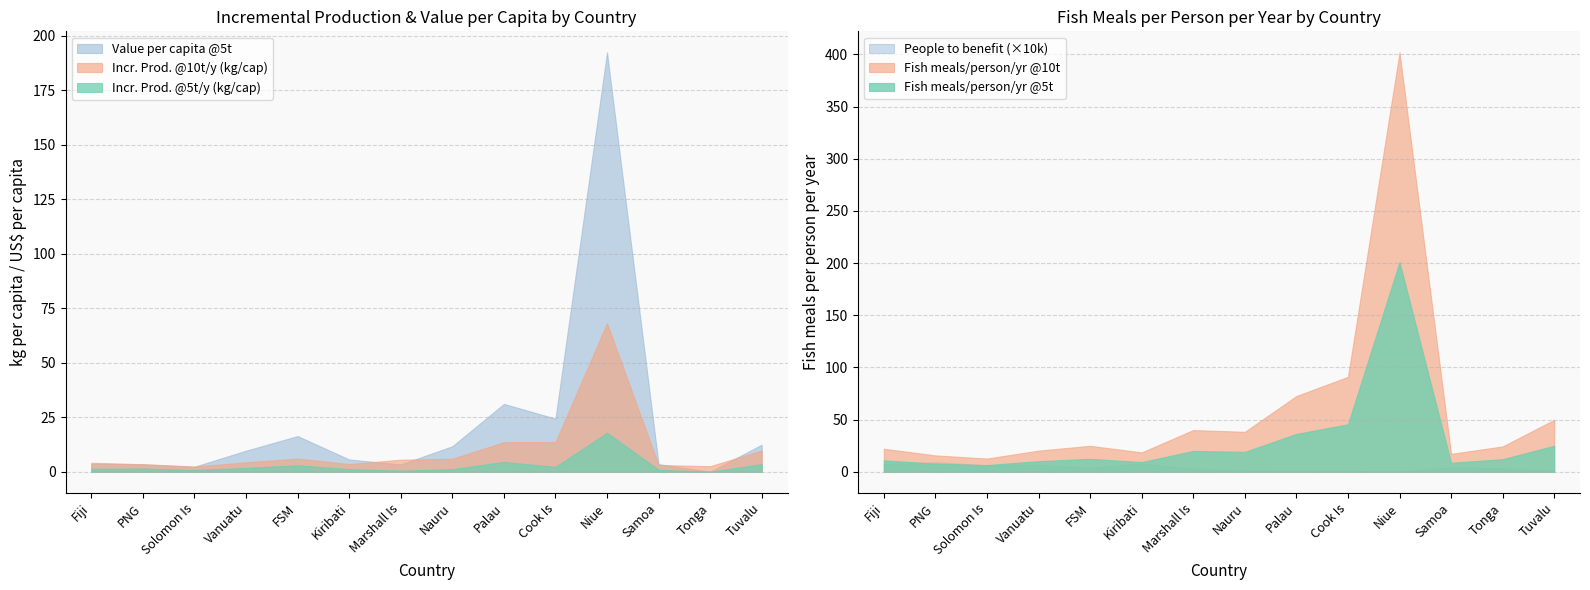

Reading left to right, what are all the values shown in this chart?

No. of people expected to benefit: Fiji=72483.0	PNG=91834.0	Solomon Is=62752.0	Vanuatu=66850.0	FSM=38588.0	Kiribati=81778.0	Marshall Is=26993.0	Nauru=12539.0	Palau=8815.0	Cook Is=8792.0	Niue=1393.0	Samoa=41874.0	Tonga=32950.0	Tuvalu=11250.0
Incremental Production @5t/y: Fiji=1.4	PNG=1.5	Solomon Is=0.8	Vanuatu=1.8	FSM=3.0	Kiribati=1.2	Marshall Is=0.6	Nauru=1.2	Palau=4.5	Cook Is=2.3	Niue=17.9	Samoa=1.0	Tonga=-0.5	Tuvalu=3.6
Incremental Production @10t/y: Fiji=4.1	PNG=3.5	Solomon Is=2.4	Vanuatu=4.3	FSM=6.1	Kiribati=3.5	Marshall Is=5.6	Nauru=6.0	Palau=13.6	Cook Is=13.6	Niue=68.2	Samoa=3.1	Tonga=2.6	Tuvalu=9.8
Value per capita @5t: Fiji=3.7	PNG=3.4	Solomon Is=2.3	Vanuatu=9.7	FSM=16.4	Kiribati=5.6	Marshall Is=3.4	Nauru=11.7	Palau=31.1	Cook Is=24.4	Niue=192.5	Samoa=3.5	Tonga=-1.0	Tuvalu=12.4
No. fish meals @5t: Fiji=11.0	PNG=7.8	Solomon Is=6.4	Vanuatu=10.2	FSM=12.4	Kiribati=9.3	Marshall Is=20.0	Nauru=19.1	Palau=36.3	Cook Is=45.5	Niue=201.0	Samoa=8.6	Tonga=12.1	Tuvalu=24.9
No. fish meals @10t: Fiji=22.1	PNG=15.7	Solomon Is=12.7	Vanuatu=20.3	FSM=24.9	Kiribati=18.6	Marshall Is=40.0	Nauru=38.3	Palau=72.6	Cook Is=91.0	Niue=402.0	Samoa=17.2	Tonga=24.3	Tuvalu=49.8